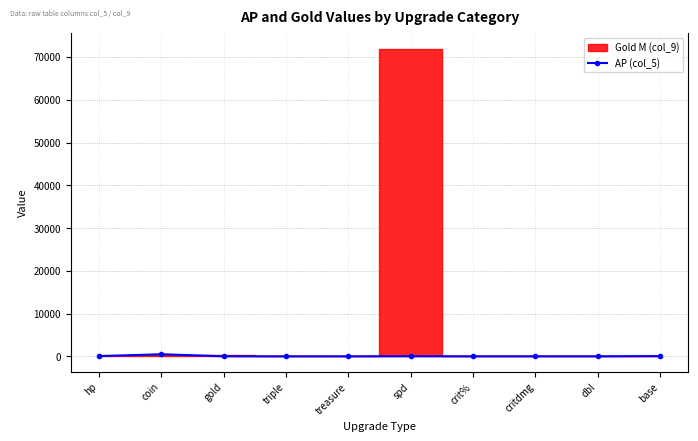

True or false: the data shows 7 at crit%.

False